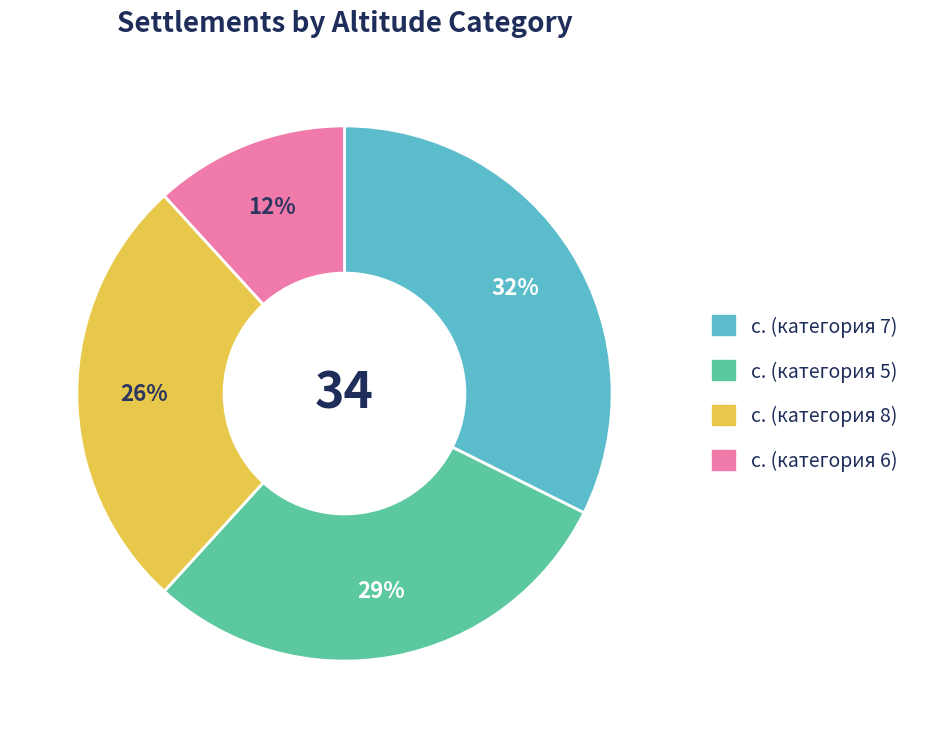

Does any single category account for the majority?

No